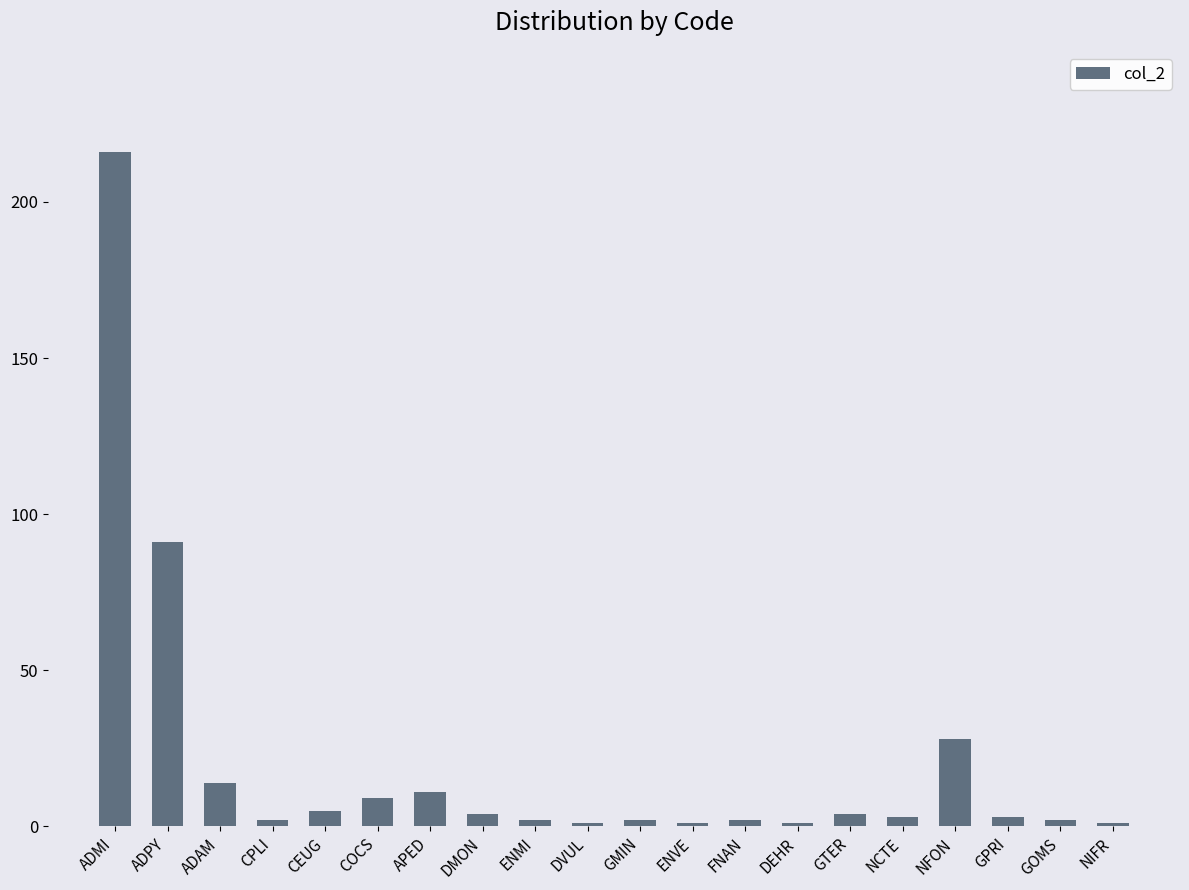

What is the difference between the maximum and minimum values?

215